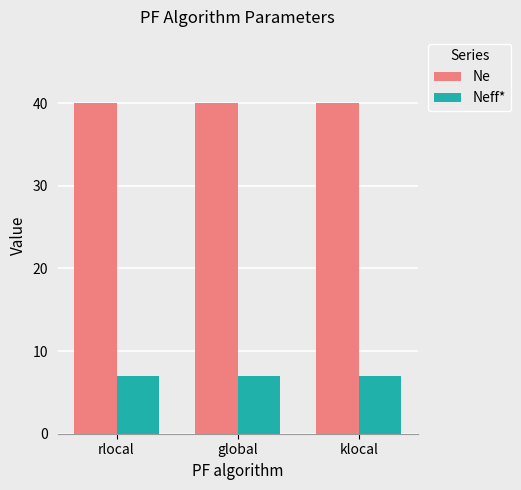

List the series in order of their overall mean, highest first.

Ne, Neff*